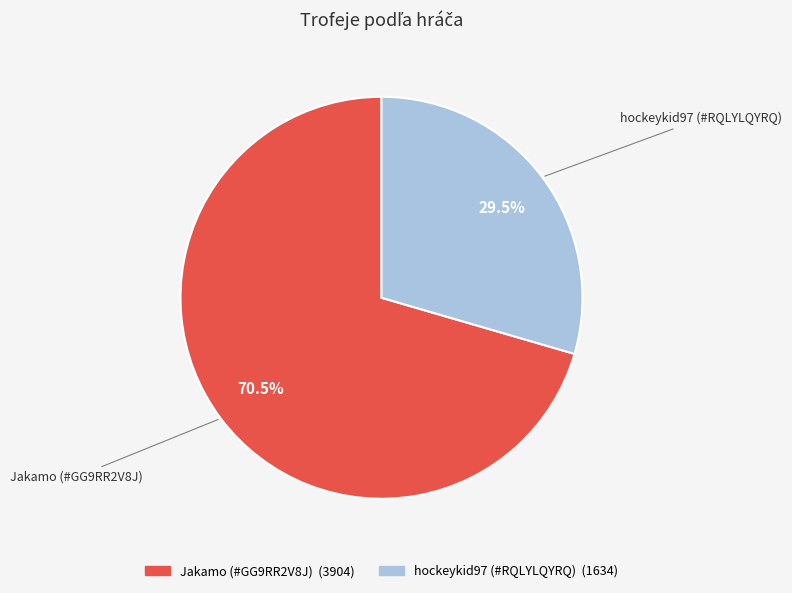

Is there any slice that represents more than half of the pie?

Yes